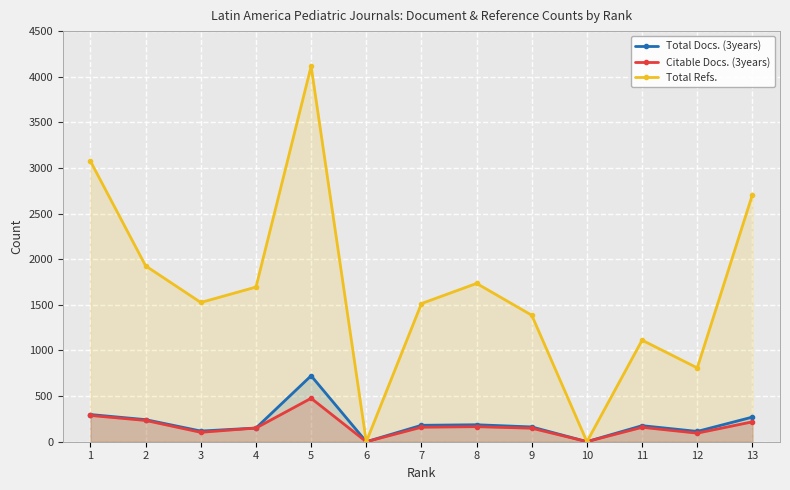

Reading left to right, list all the values displayed in this chart.

Total Docs. (3years): 1=298	2=242	3=117	4=150	5=723	6=0	7=180	8=186	9=162	10=1	11=176	12=113	13=270
Citable Docs. (3years): 1=288	2=233	3=103	4=150	5=476	6=0	7=159	8=165	9=148	10=1	11=158	12=94	13=218
Total Refs.: 1=3074	2=1927	3=1526	4=1695	5=4115	6=0	7=1514	8=1735	9=1386	10=0	11=1113	12=809	13=2708